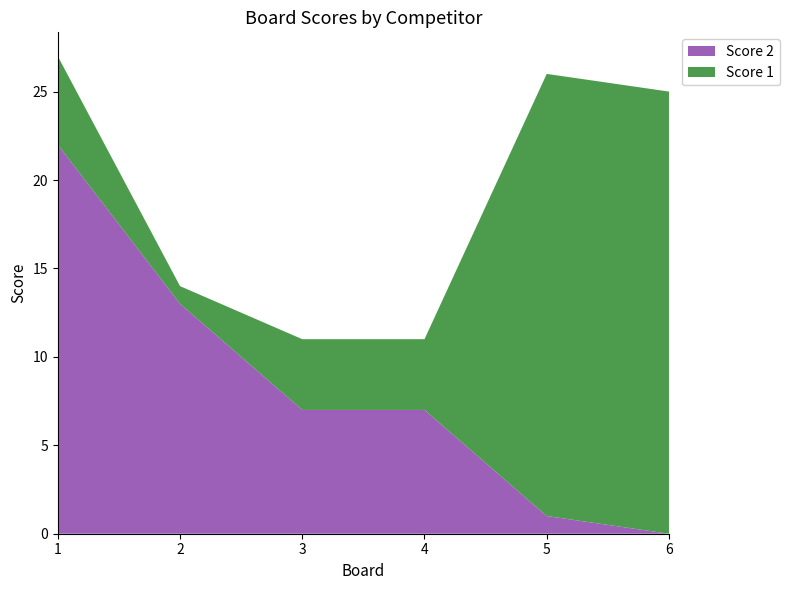

Reading right to left, transcribe all the data shown in this chart.

Score 1: 6=25	5=25	4=4	3=4	2=1	1=5
Score 2: 6=0	5=1	4=7	3=7	2=13	1=22